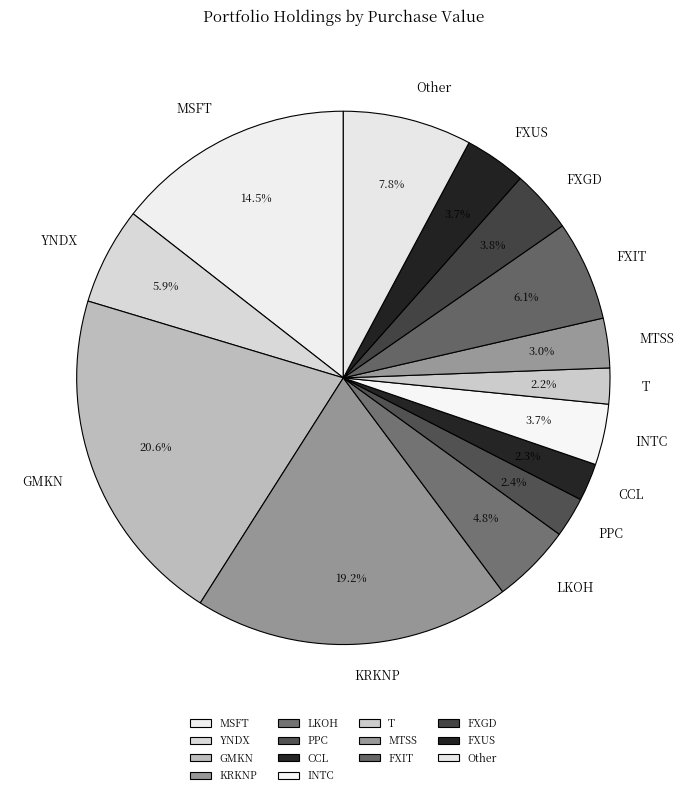

What percentage do INTC and MTSS together represent?

6.7%